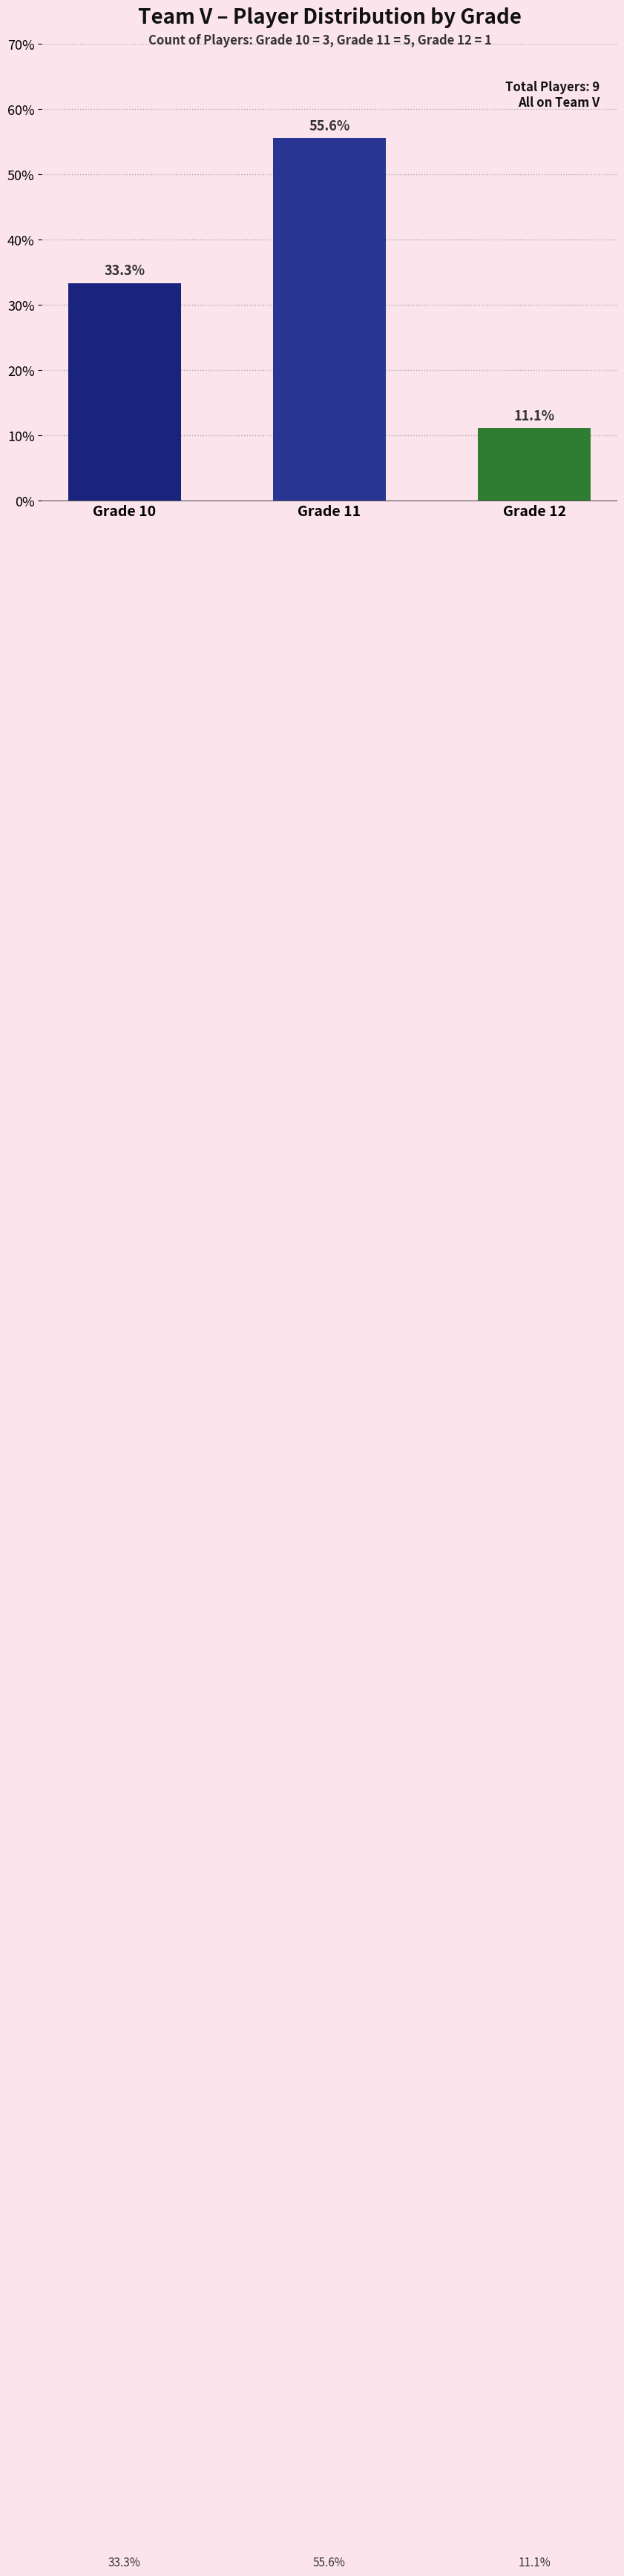

How many bars are there in total?

3